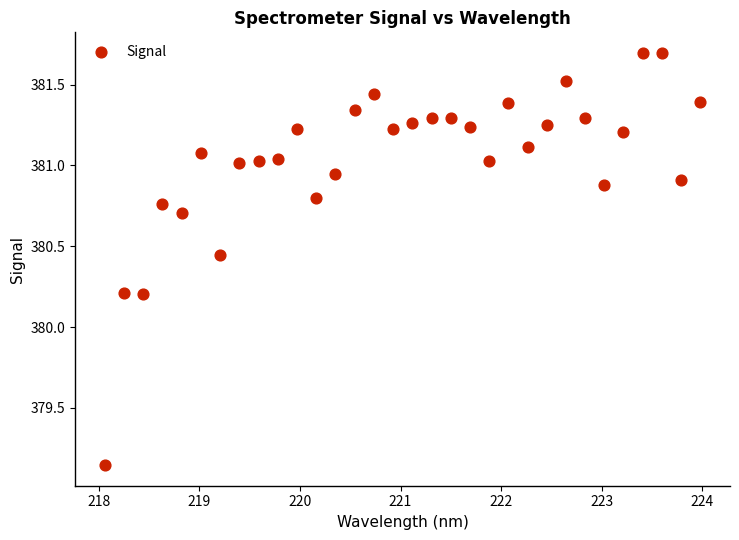

What is the range of Y values (max minus min)?

2.6